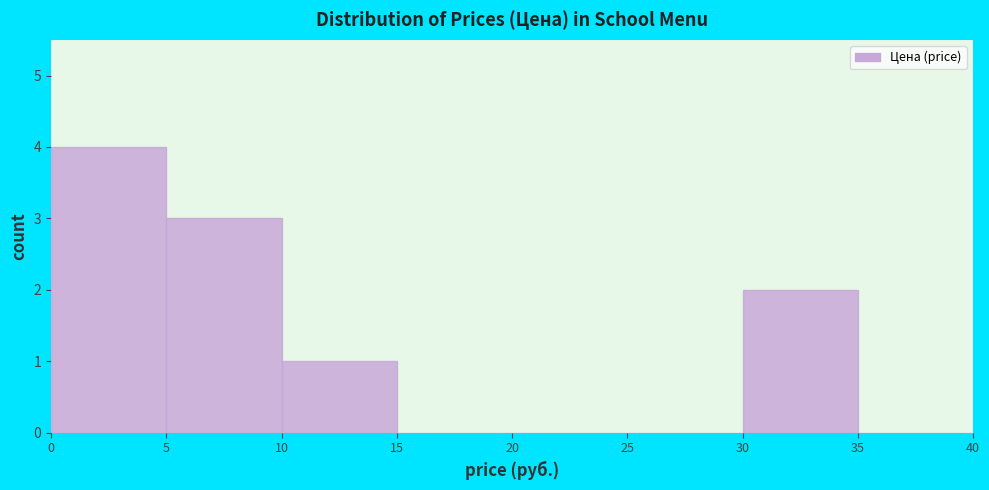

Reading left to right, transcribe this chart: for each bar, give the range it covers on the x-axis and its height. The values are not printed on the chart, so give them approximately, as read against the axis.

0 to 5: 4
5 to 10: 3
10 to 15: 1
15 to 20: 0
20 to 25: 0
25 to 30: 0
30 to 35: 2
35 to 40: 0